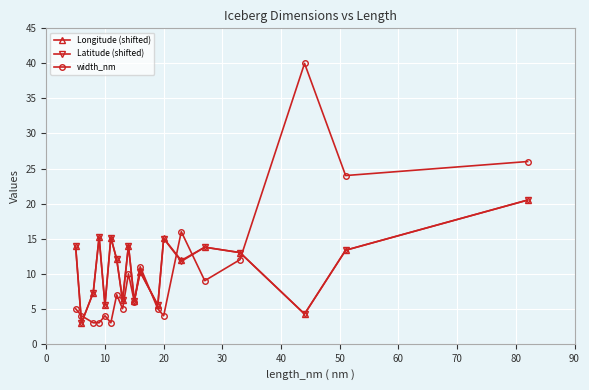

True or false: Latitude (shifted) and width_nm intersect in this chart.

True